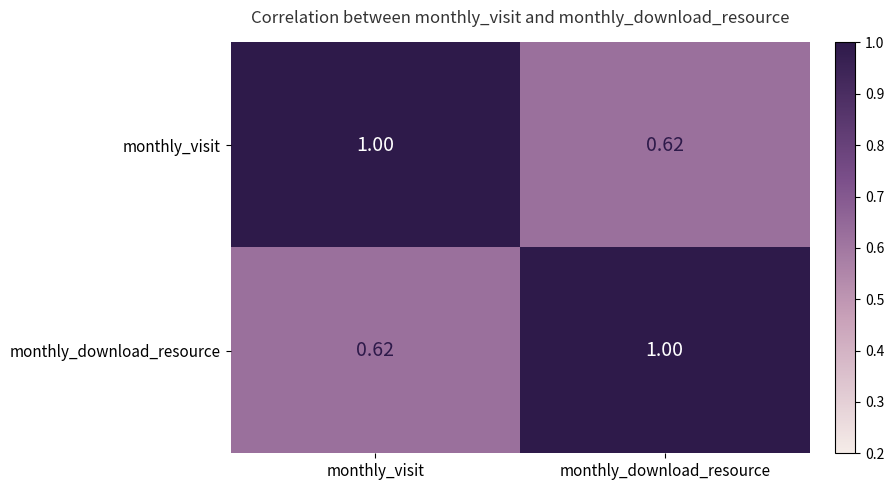

Where is monthly_download_resource nearest to the value 0?

monthly_visit